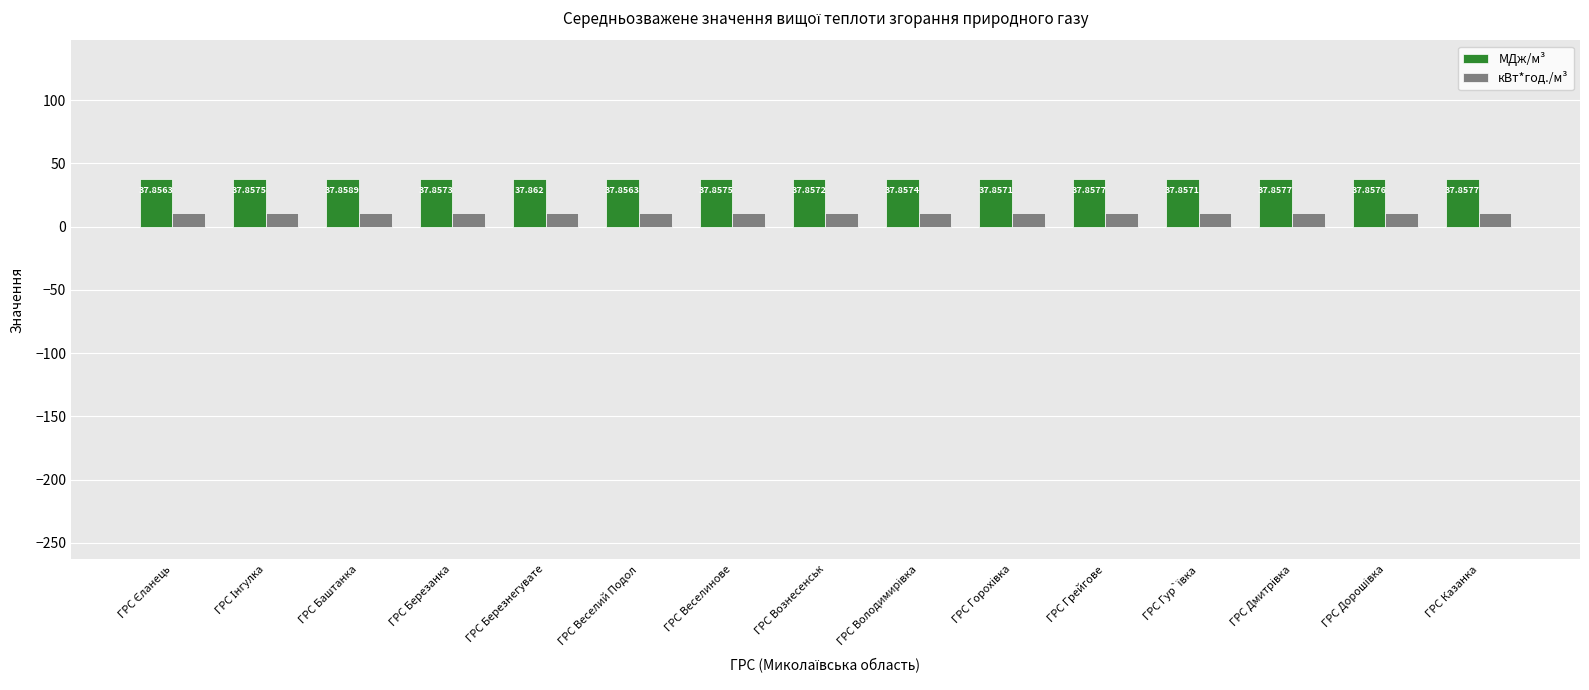

Which series has the widest spread of values?

МДж/м³